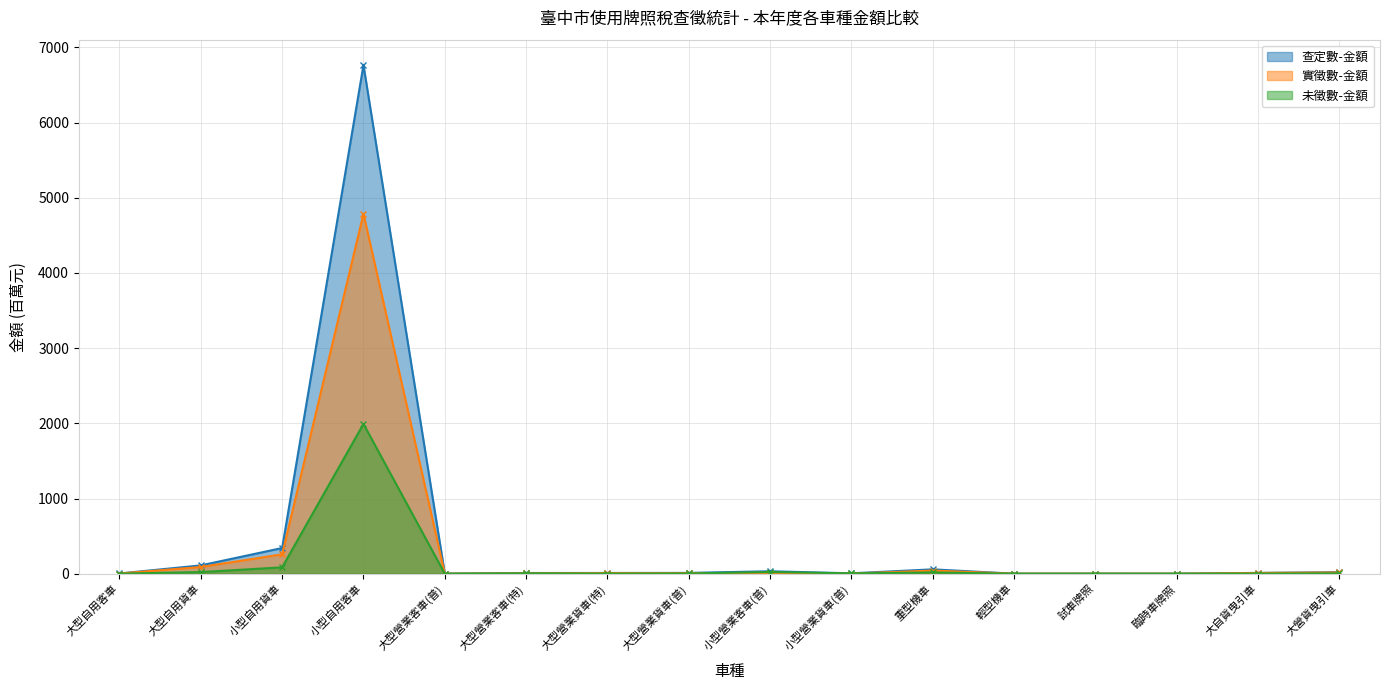

Count the number of data series in this chart.

3